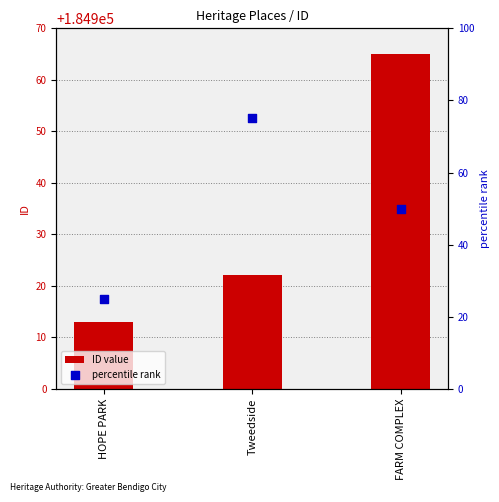

Which series contains the lowest Y value?

ID value